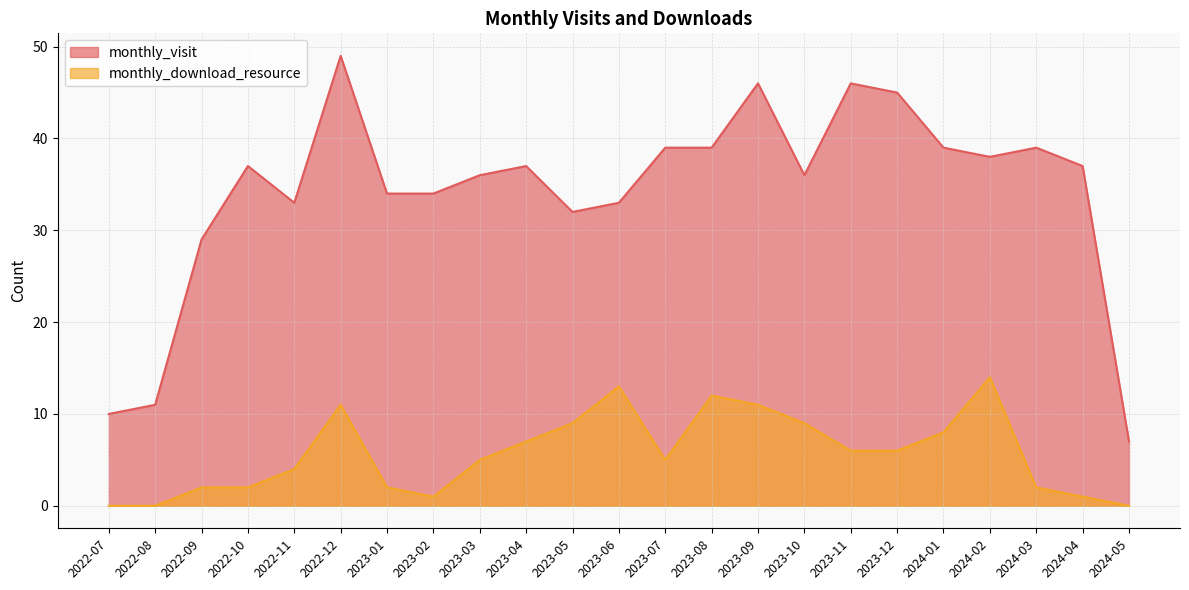

How many data points does each series have?

23